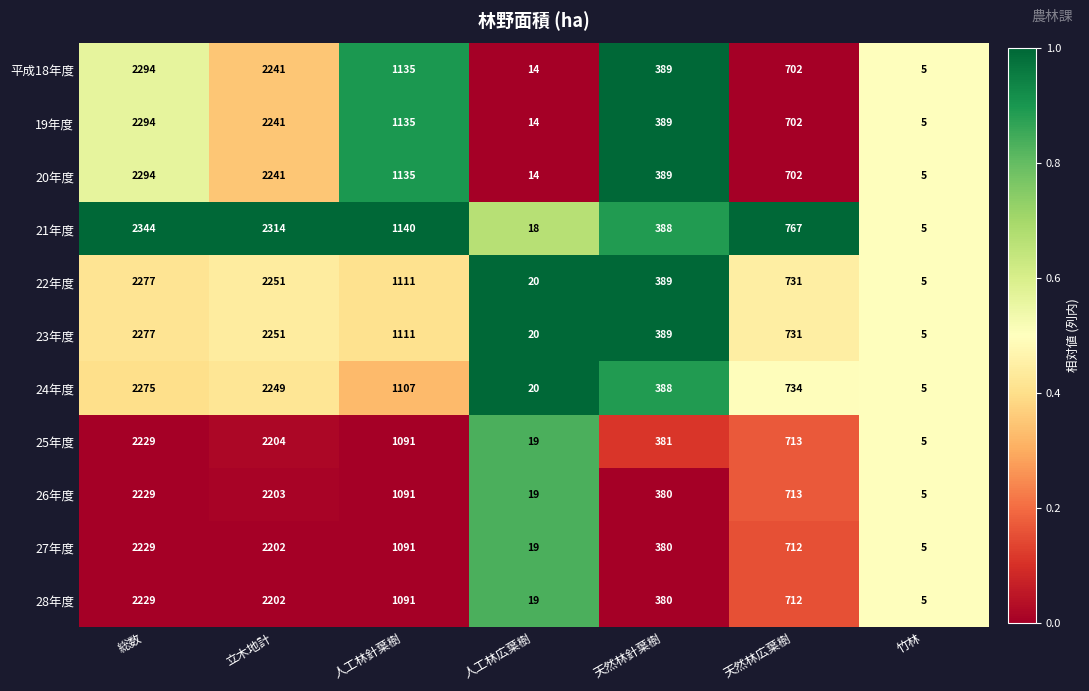

What is the average value of the 26年度 series?

949